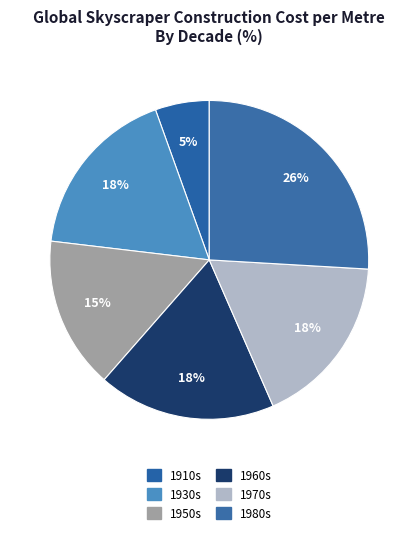

Which has a higher value, 1930s or 1970s?

1930s